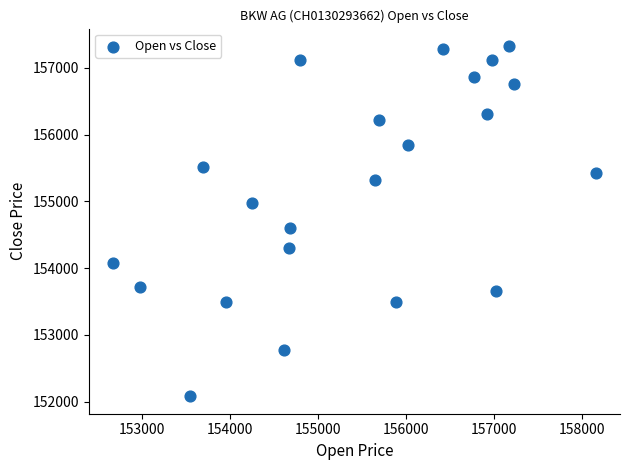

What Y value in the scatter plot is closest to 154702?

154593